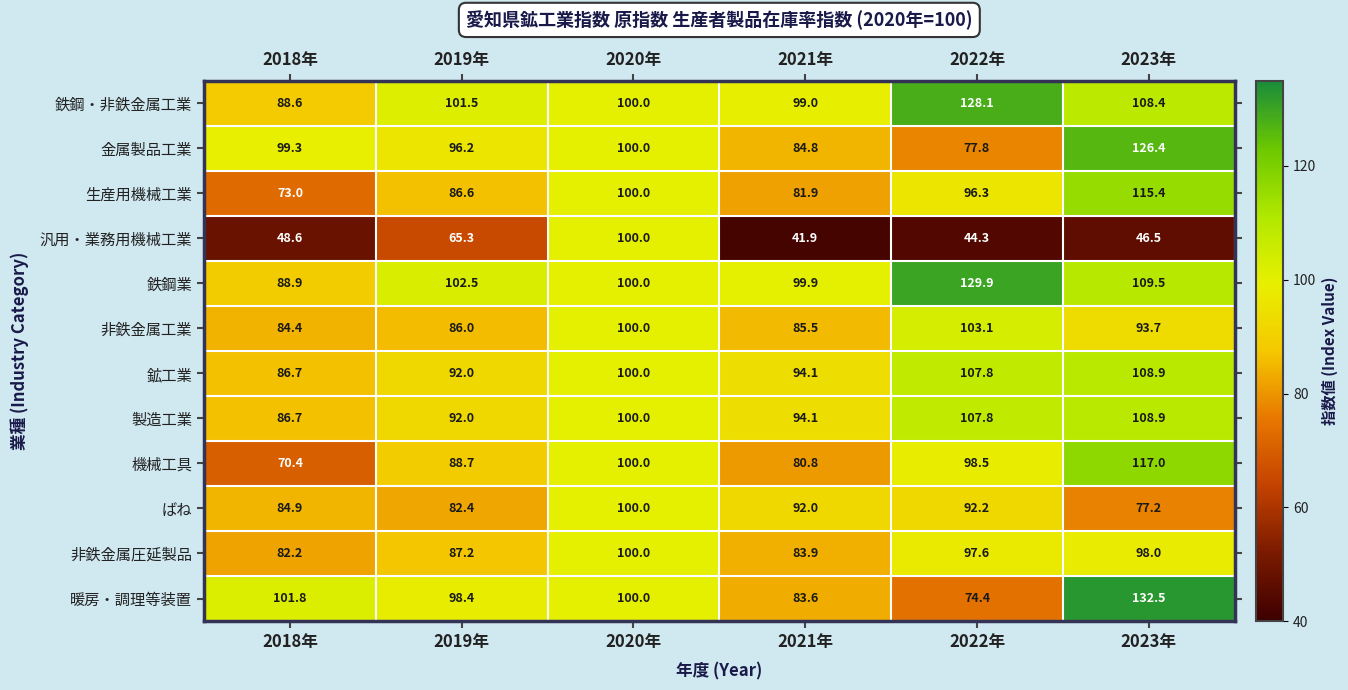

List the labels in order of 機械工具 value, smallest first.

2018年, 2021年, 2019年, 2022年, 2020年, 2023年